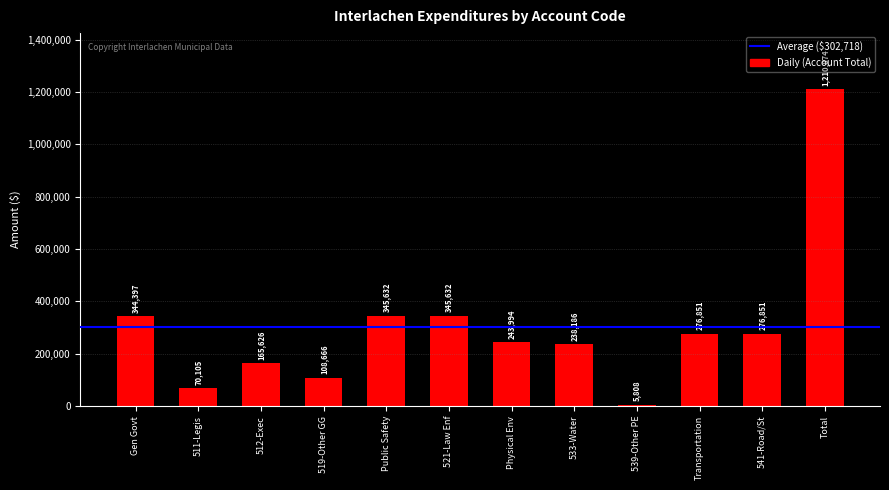

What is the difference between the values at 511-Legis and 519-Other GG?

38561